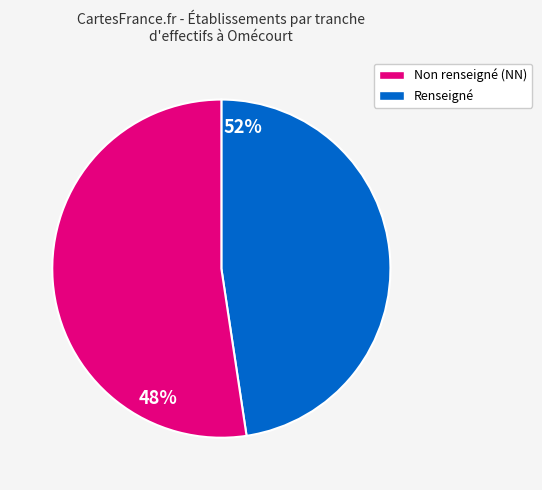

Does any single category account for the majority?

Yes